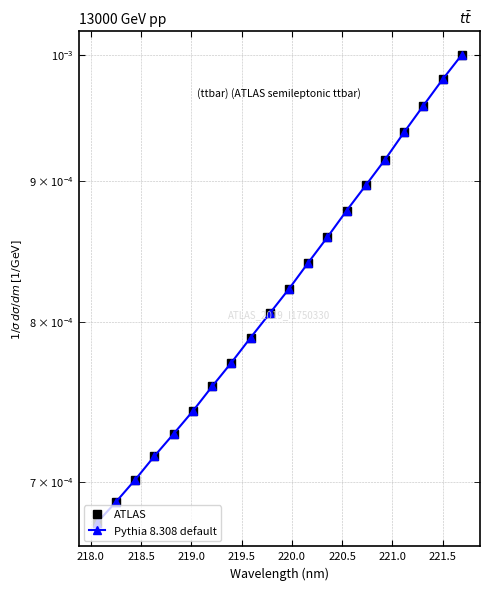

True or false: Pythia 8.308 default and ATLAS cross at least once.

False